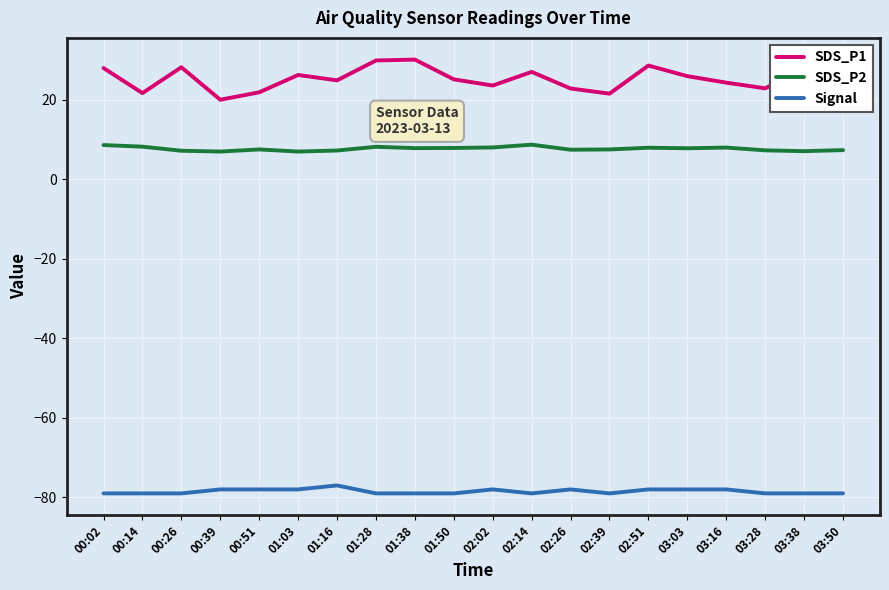

The SDS_P2 series shows 7.0 at 00:39. True or false?

True